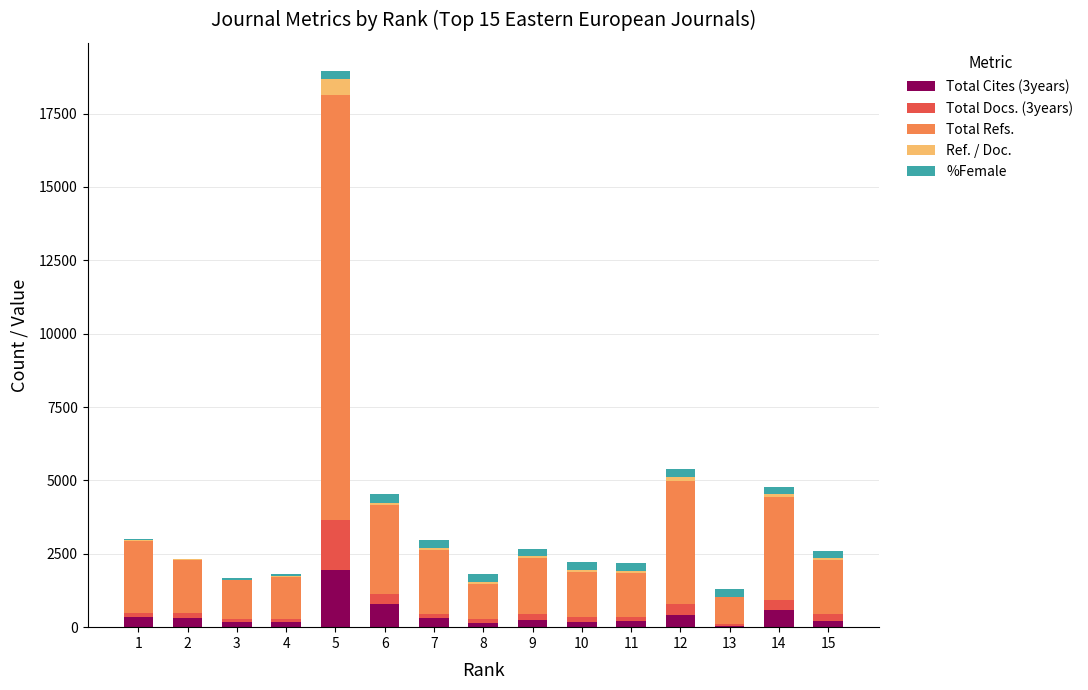

Count the number of categories in the chart.

15